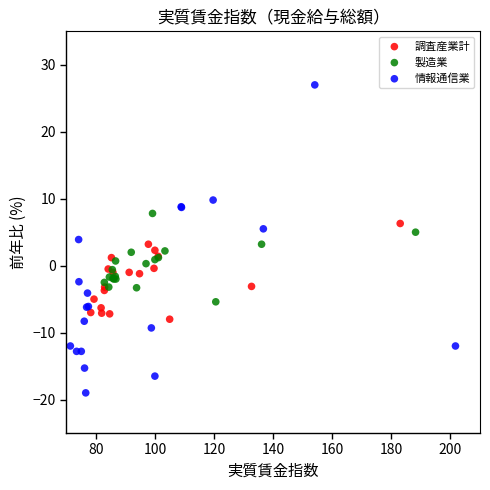

Which series has the widest spread of Y values?

情報通信業